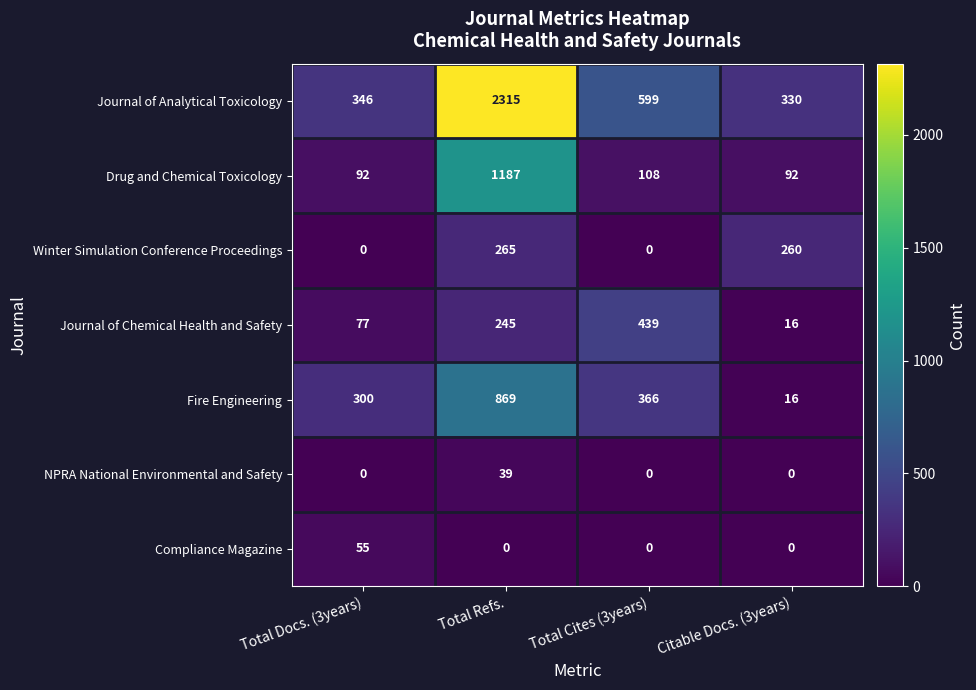

Which category has the highest value in the Drug and Chemical Toxicology series?

Total Refs.